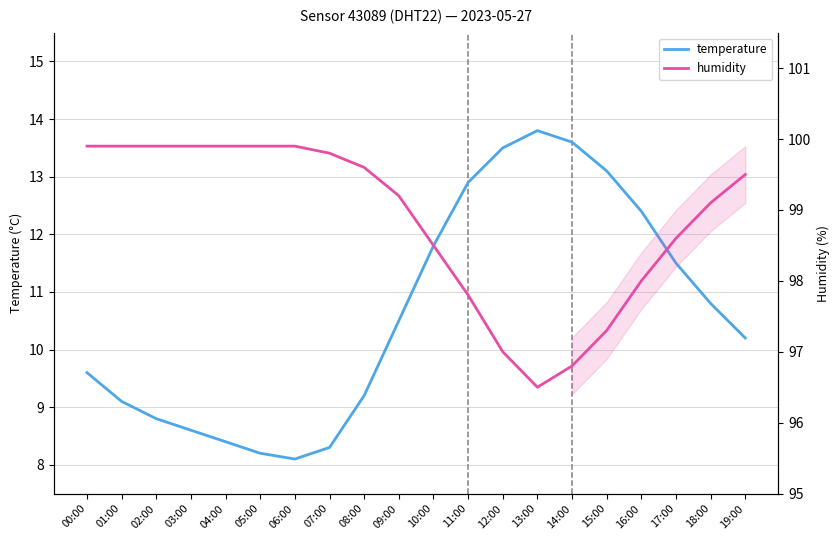

True or false: humidity has a value of 99.9 at 02:00.

True